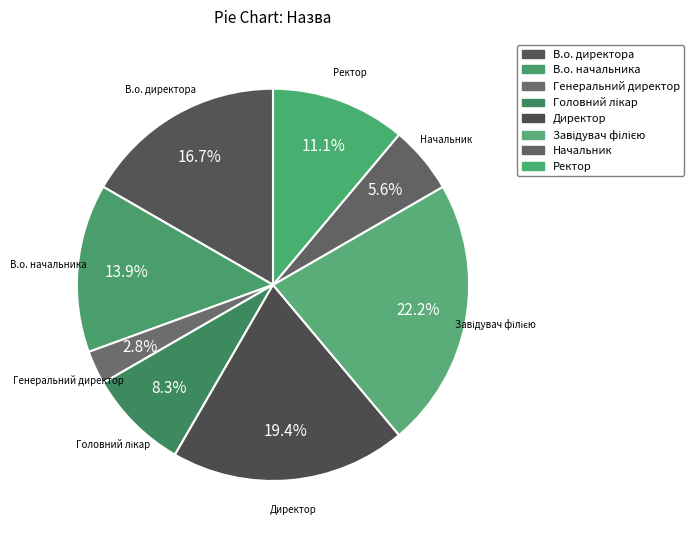

Count the number of slices in the pie.

8